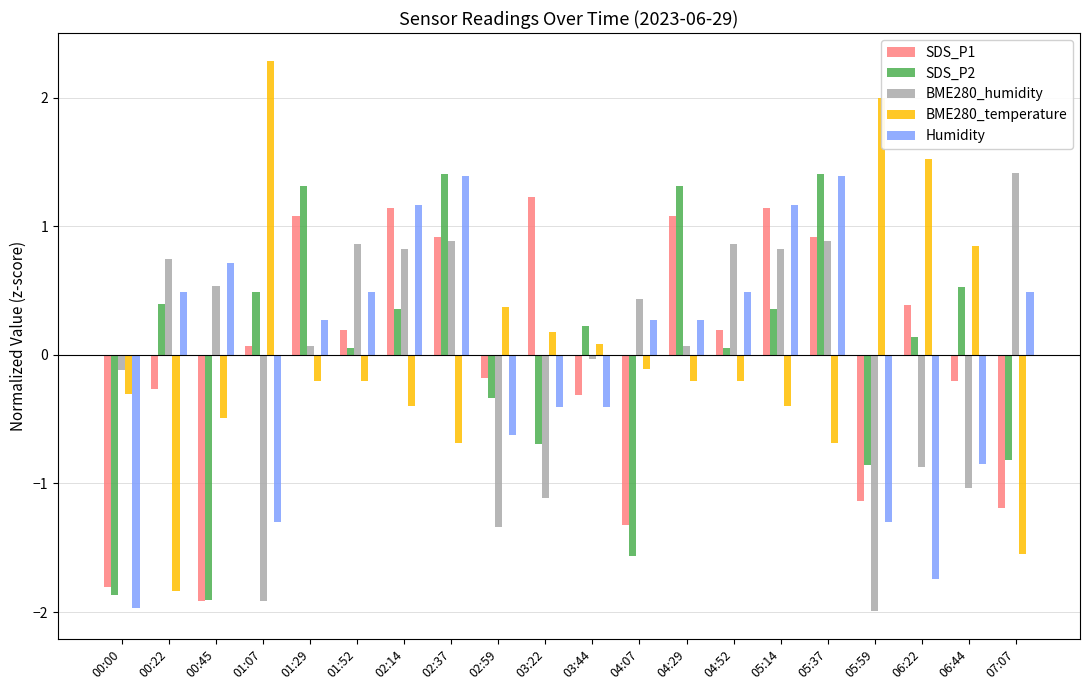

Where does the Humidity series first go above 0?

00:22